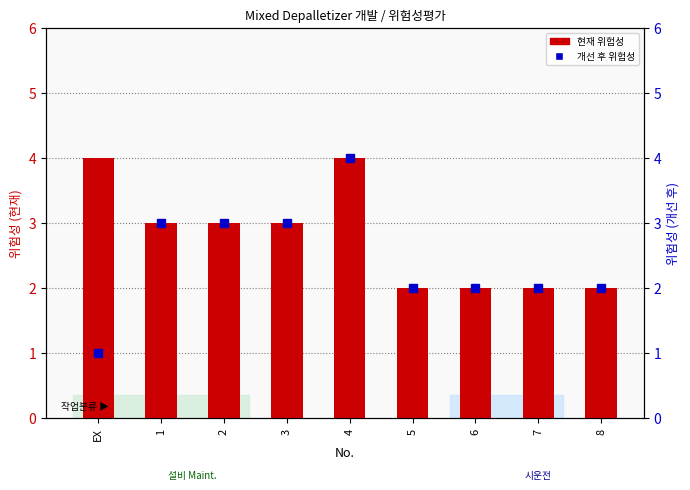

Where is 개선 후 위험성 nearest to the value 2?

5